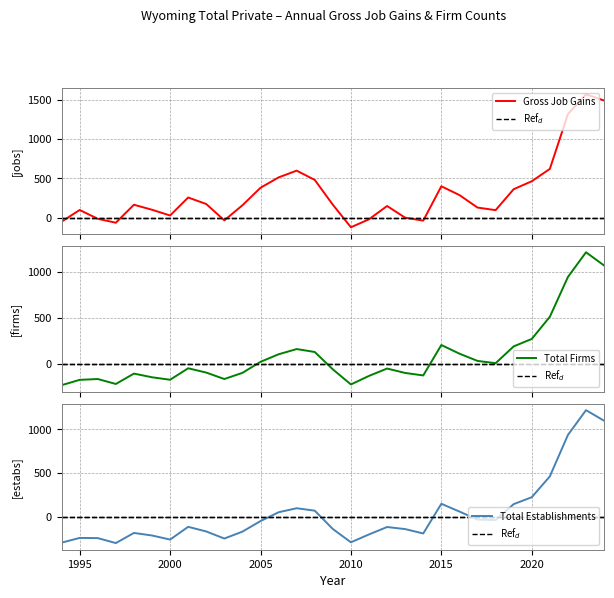

True or false: Total Firms has a value of 2 at 24.

False